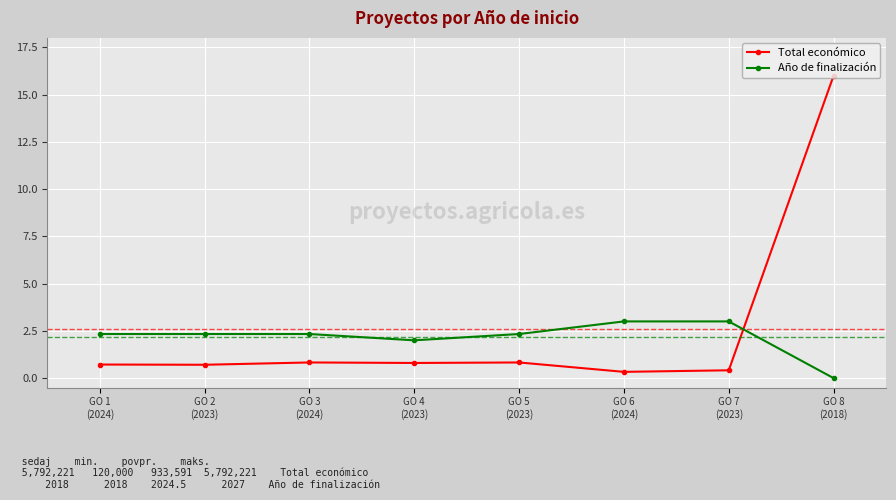

How many lines are shown in the chart?

2